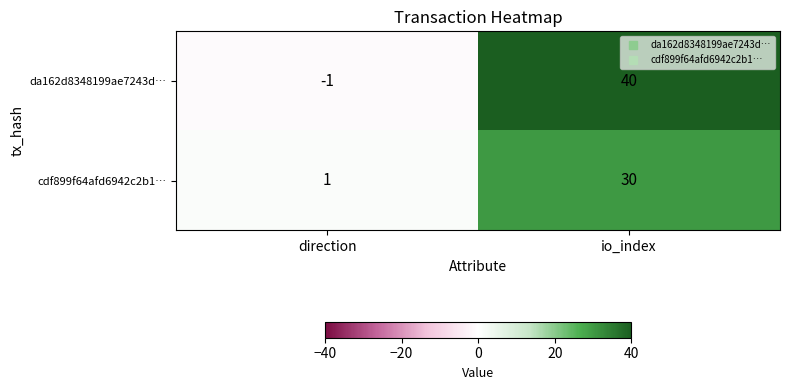

Reading right to left, transcribe all the data shown in this chart.

da162d8348199ae7243d…: io_index=40	direction=-1
cdf899f64afd6942c2b1…: io_index=30	direction=1